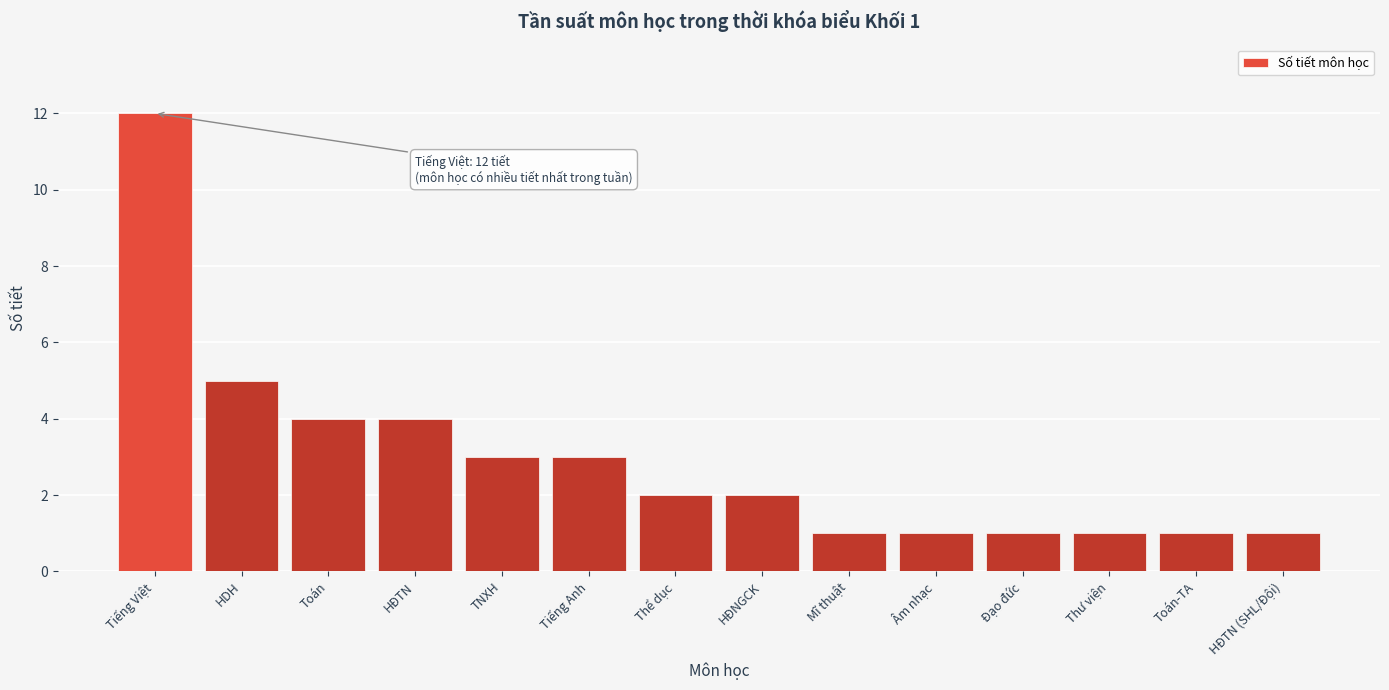

Reading left to right, transcribe all the data shown in this chart.

12	5	4	4	3	3	2	2	1	1	1	1	1	1